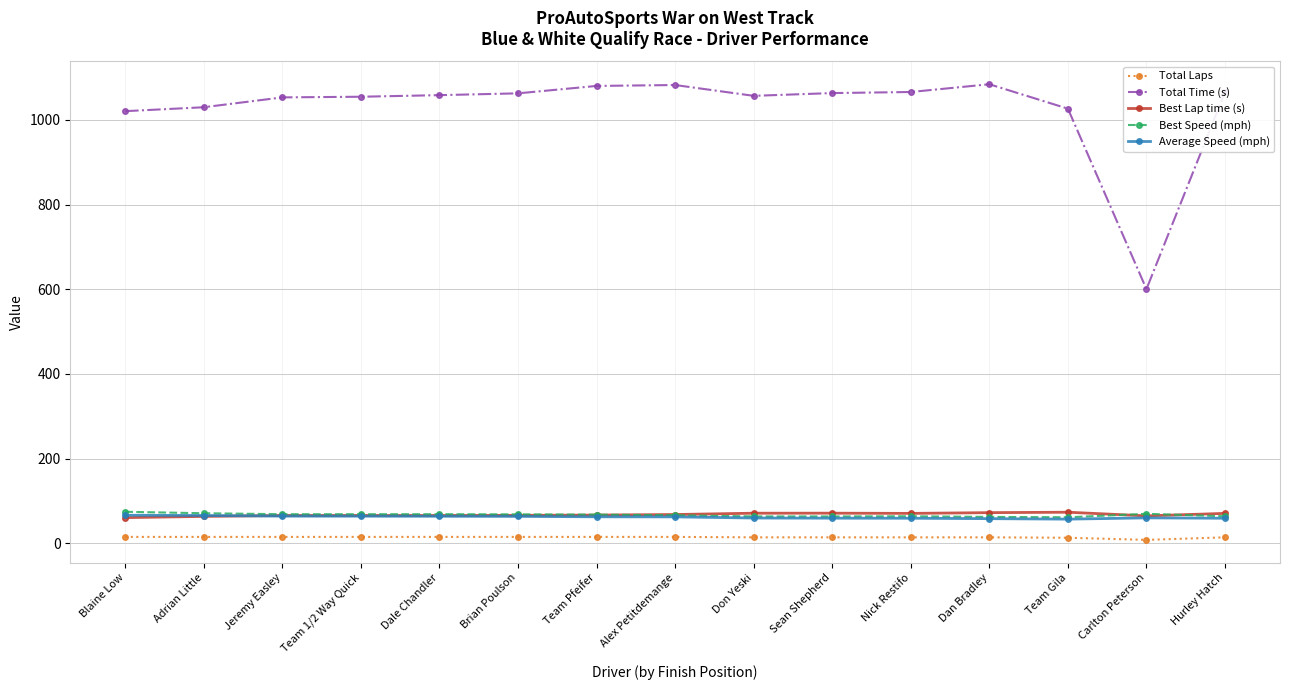

What is the maximum value for Best Speed (mph)?

74.3